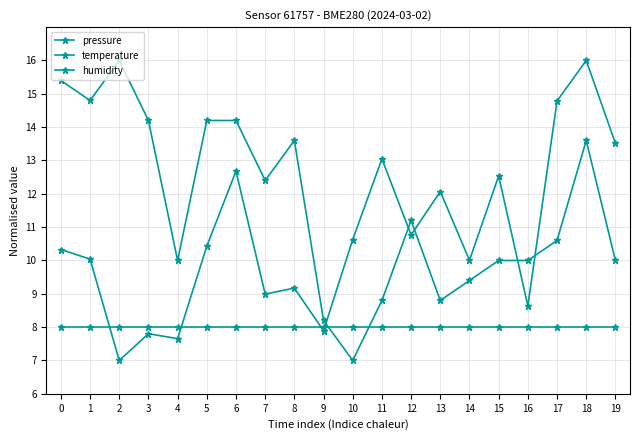

Rank the series at 9 from highest to lowest value.

temperature, humidity, pressure